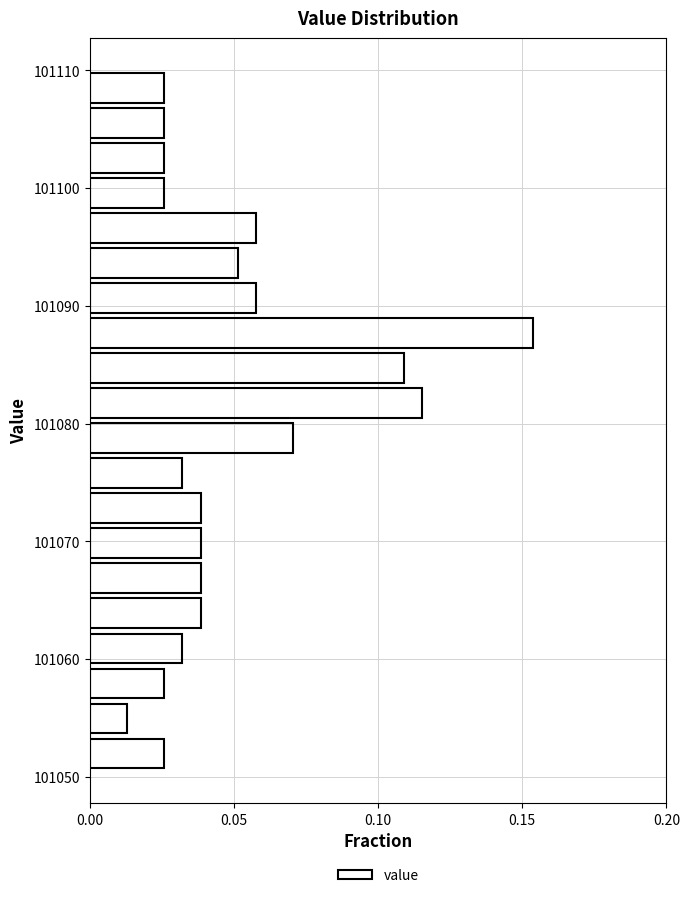

Read against the y-axis, roughly where is the centre of the longest bar?

101088